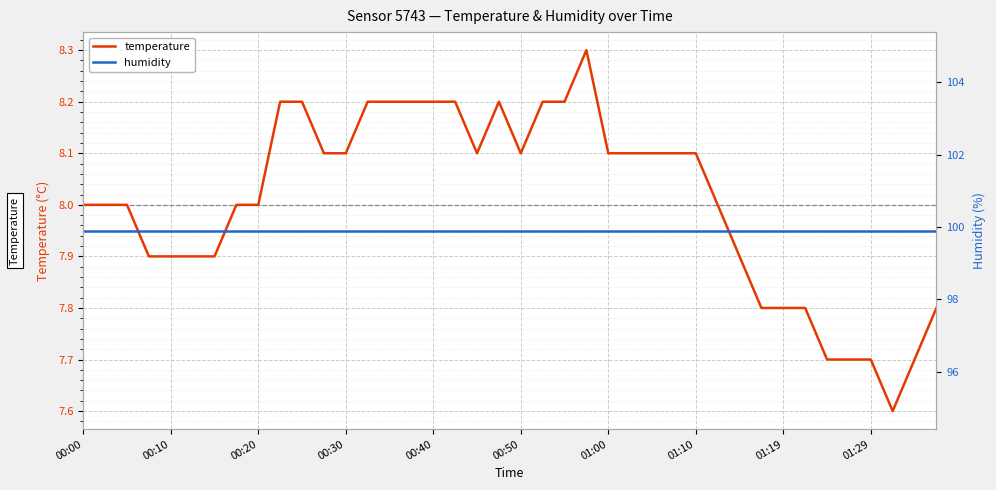

Rank the series by their average value, from lowest to highest.

temperature, humidity